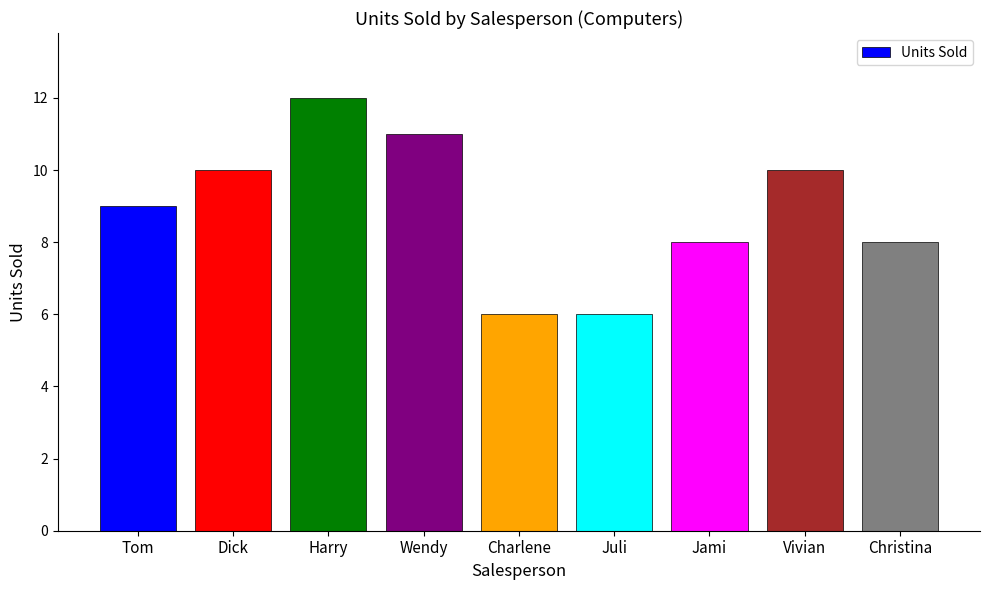

What is the smallest value displayed?

6